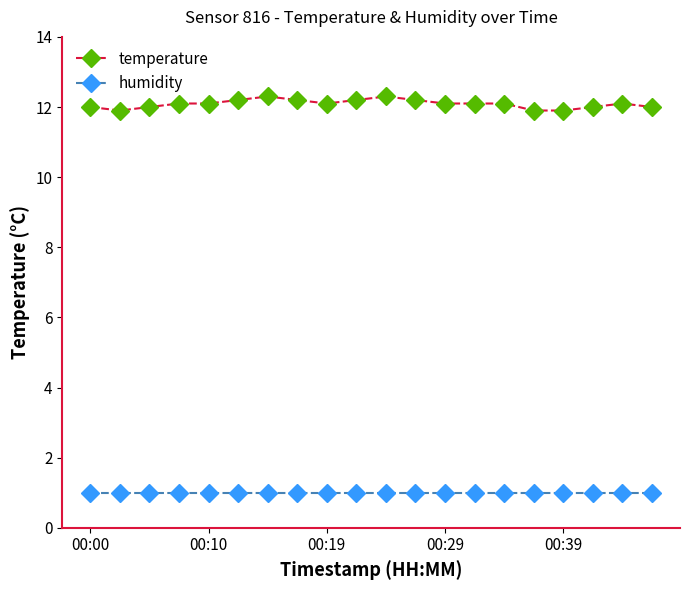

True or false: temperature has more than 2 points higher than both neighbors.

True